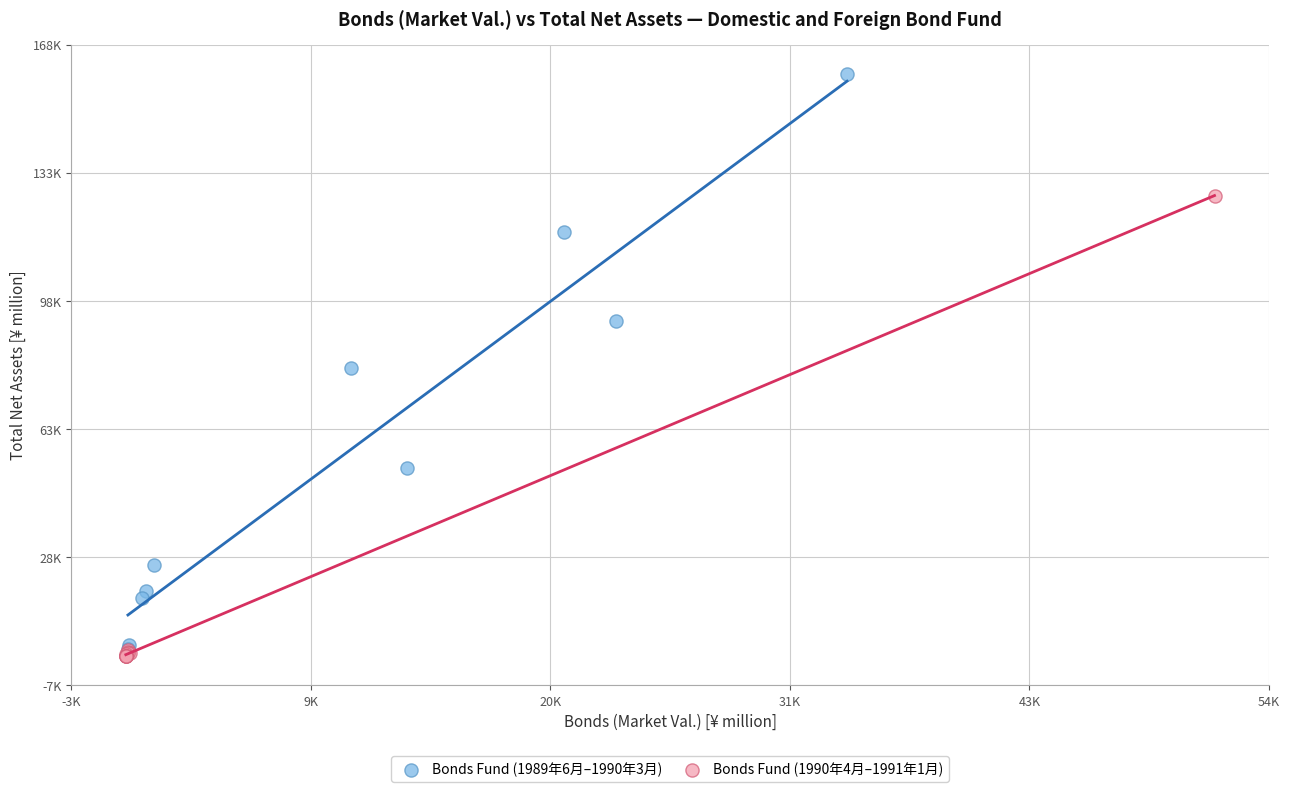

Which series contains the highest Y value?

Bonds Fund (1989年6月–1990年3月)